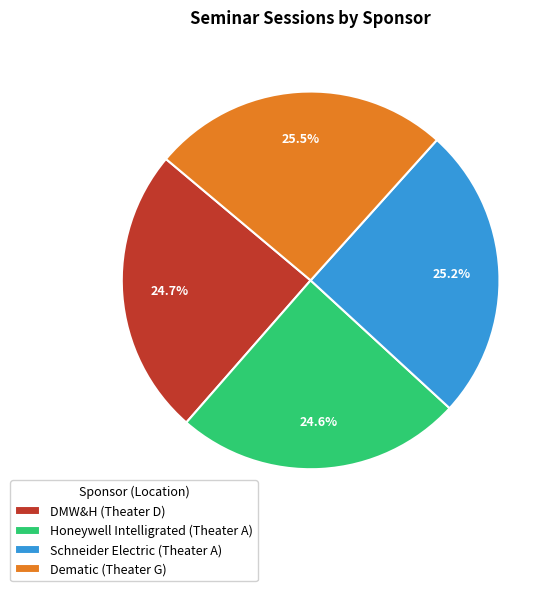

Is there a majority slice in this chart?

No